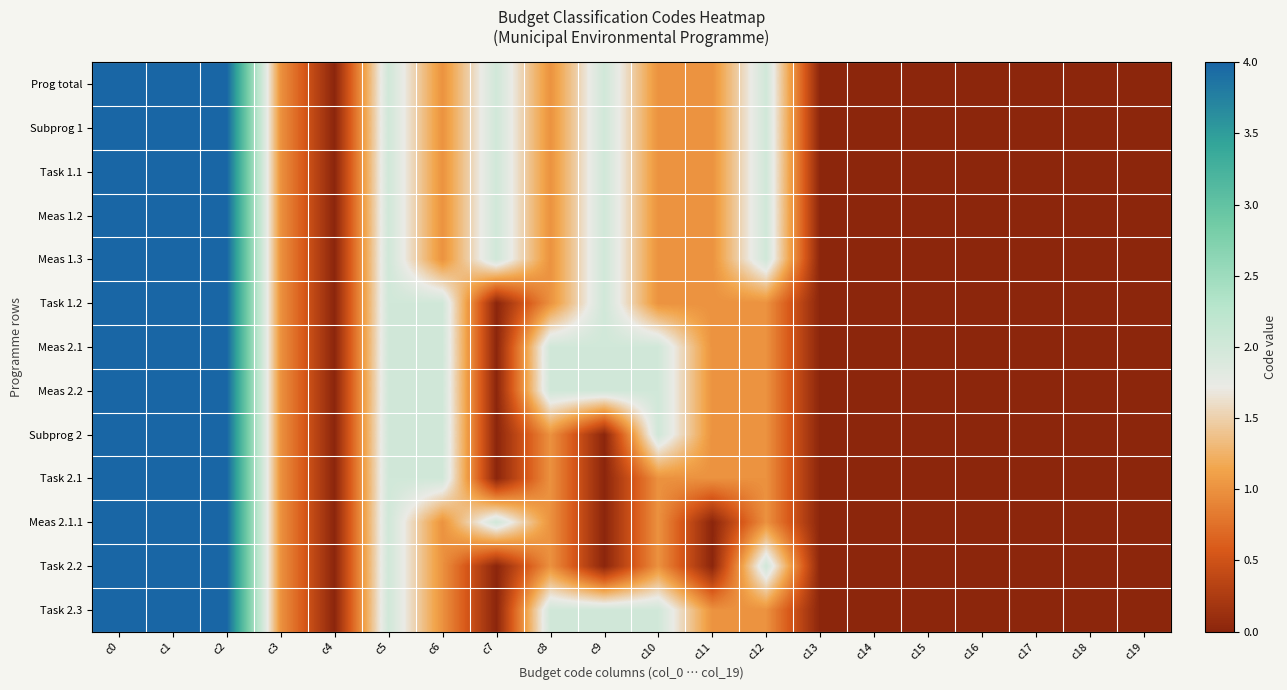

Reading left to right, list all the values displayed in this chart.

Prog total: c0=4	c1=4	c2=4	c3=1	c4=0	c5=2	c6=1	c7=2	c8=1	c9=2	c10=1	c11=1	c12=2	c13=0	c14=0	c15=0	c16=0	c17=0	c18=0	c19=0
Subprog 1: c0=4	c1=4	c2=4	c3=1	c4=0	c5=2	c6=1	c7=2	c8=1	c9=2	c10=1	c11=1	c12=2	c13=0	c14=0	c15=0	c16=0	c17=0	c18=0	c19=0
Task 1.1: c0=4	c1=4	c2=4	c3=1	c4=0	c5=2	c6=1	c7=2	c8=1	c9=2	c10=1	c11=1	c12=2	c13=0	c14=0	c15=0	c16=0	c17=0	c18=0	c19=0
Meas 1.2: c0=4	c1=4	c2=4	c3=1	c4=0	c5=2	c6=1	c7=2	c8=1	c9=2	c10=1	c11=1	c12=2	c13=0	c14=0	c15=0	c16=0	c17=0	c18=0	c19=0
Meas 1.3: c0=4	c1=4	c2=4	c3=1	c4=0	c5=2	c6=1	c7=2	c8=1	c9=2	c10=1	c11=1	c12=2	c13=0	c14=0	c15=0	c16=0	c17=0	c18=0	c19=0
Task 1.2: c0=4	c1=4	c2=4	c3=1	c4=0	c5=2	c6=2	c7=0	c8=1	c9=2	c10=1	c11=1	c12=1	c13=0	c14=0	c15=0	c16=0	c17=0	c18=0	c19=0
Meas 2.1: c0=4	c1=4	c2=4	c3=1	c4=0	c5=2	c6=2	c7=0	c8=2	c9=2	c10=2	c11=1	c12=1	c13=0	c14=0	c15=0	c16=0	c17=0	c18=0	c19=0
Meas 2.2: c0=4	c1=4	c2=4	c3=1	c4=0	c5=2	c6=2	c7=0	c8=2	c9=2	c10=2	c11=1	c12=1	c13=0	c14=0	c15=0	c16=0	c17=0	c18=0	c19=0
Subprog 2: c0=4	c1=4	c2=4	c3=1	c4=0	c5=2	c6=2	c7=0	c8=1	c9=0	c10=2	c11=1	c12=1	c13=0	c14=0	c15=0	c16=0	c17=0	c18=0	c19=0
Task 2.1: c0=4	c1=4	c2=4	c3=1	c4=0	c5=2	c6=2	c7=0	c8=1	c9=0	c10=1	c11=1	c12=1	c13=0	c14=0	c15=0	c16=0	c17=0	c18=0	c19=0
Meas 2.1.1: c0=4	c1=4	c2=4	c3=1	c4=0	c5=2	c6=1	c7=2	c8=1	c9=0	c10=1	c11=0	c12=1	c13=0	c14=0	c15=0	c16=0	c17=0	c18=0	c19=0
Task 2.2: c0=4	c1=4	c2=4	c3=1	c4=0	c5=2	c6=1	c7=0	c8=1	c9=0	c10=1	c11=0	c12=2	c13=0	c14=0	c15=0	c16=0	c17=0	c18=0	c19=0
Task 2.3: c0=4	c1=4	c2=4	c3=1	c4=0	c5=2	c6=1	c7=0	c8=2	c9=2	c10=2	c11=1	c12=1	c13=0	c14=0	c15=0	c16=0	c17=0	c18=0	c19=0